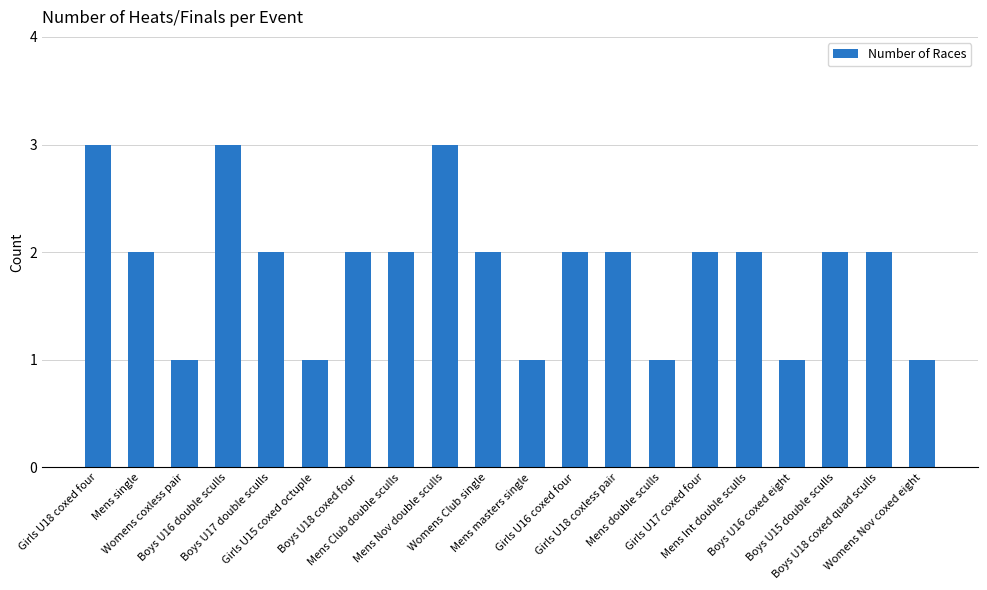

What is the maximum value shown in the chart?

3